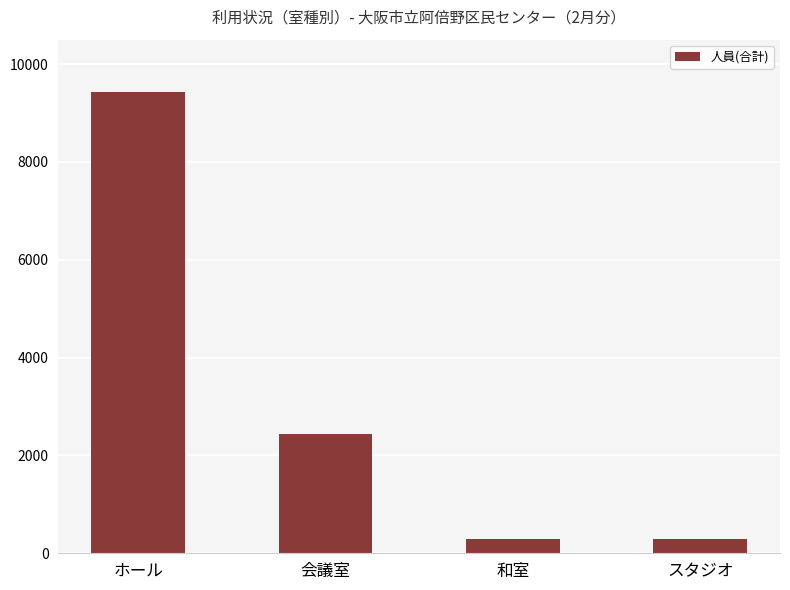

Which has a higher value, 会議室 or スタジオ?

会議室